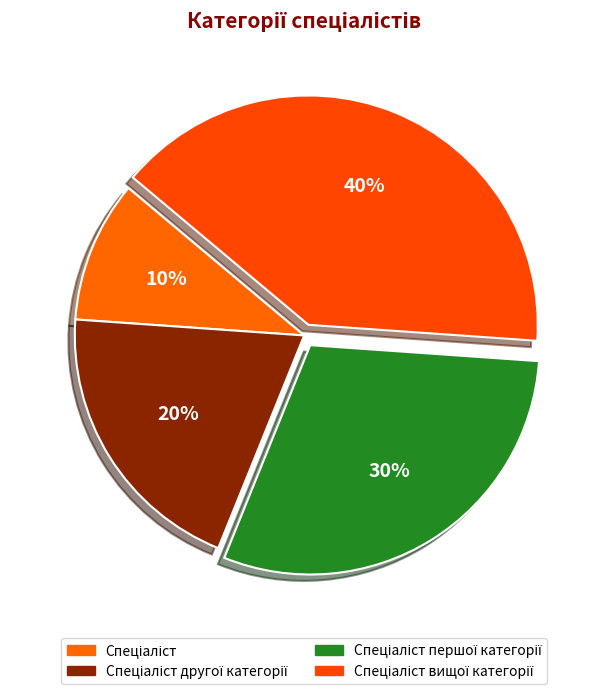

To the nearest percent, what portion does Спеціаліст represent?

10%